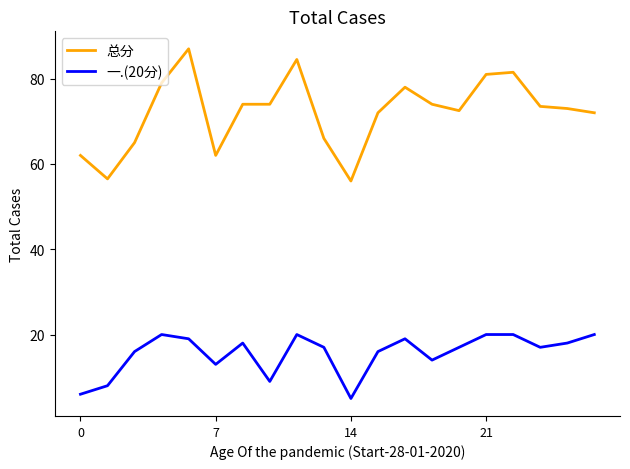

True or false: 一.(20分) and 总分 intersect in this chart.

False